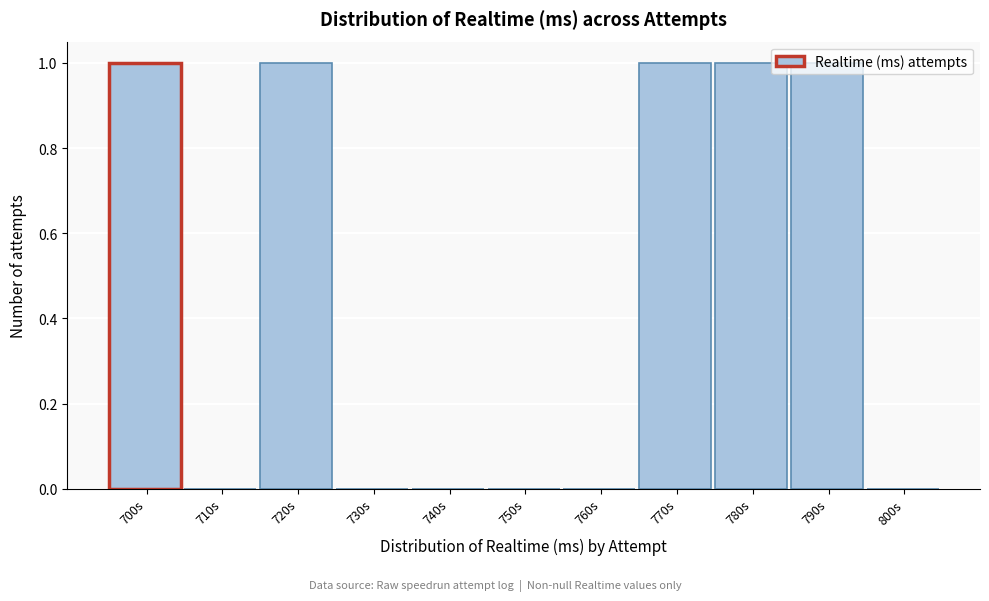

What is the sum of all values?

5